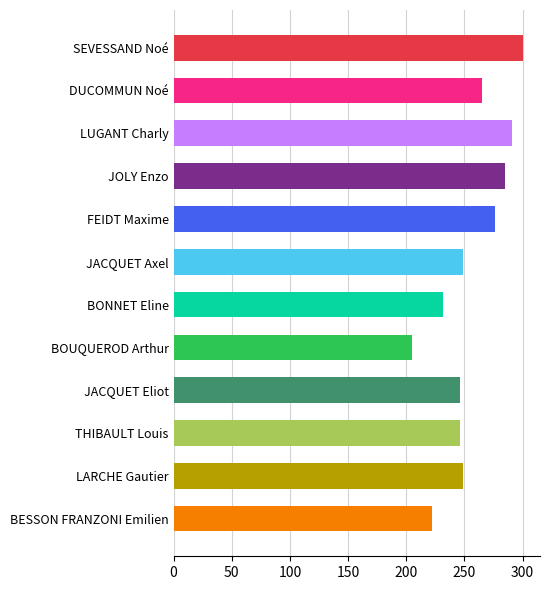

Which has a higher value, JOLY Enzo or BONNET Eline?

JOLY Enzo